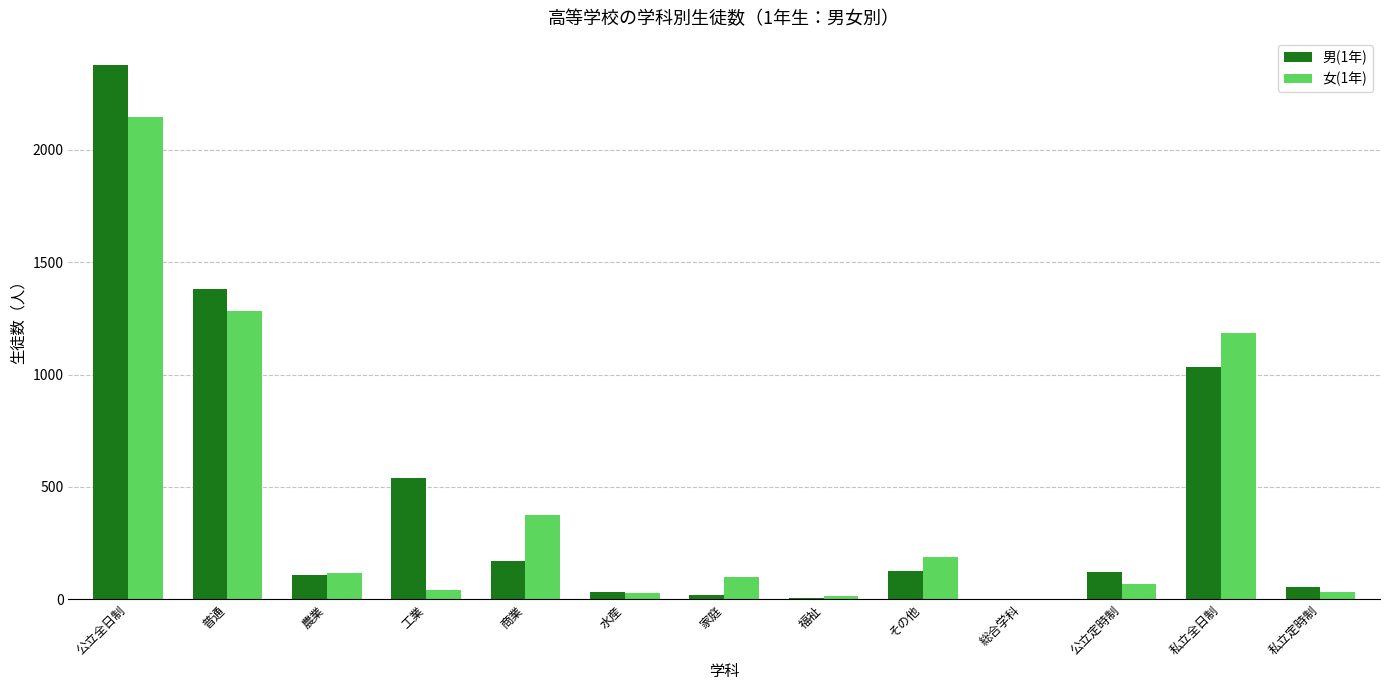

What is the average value of the 男(1年) series?

459